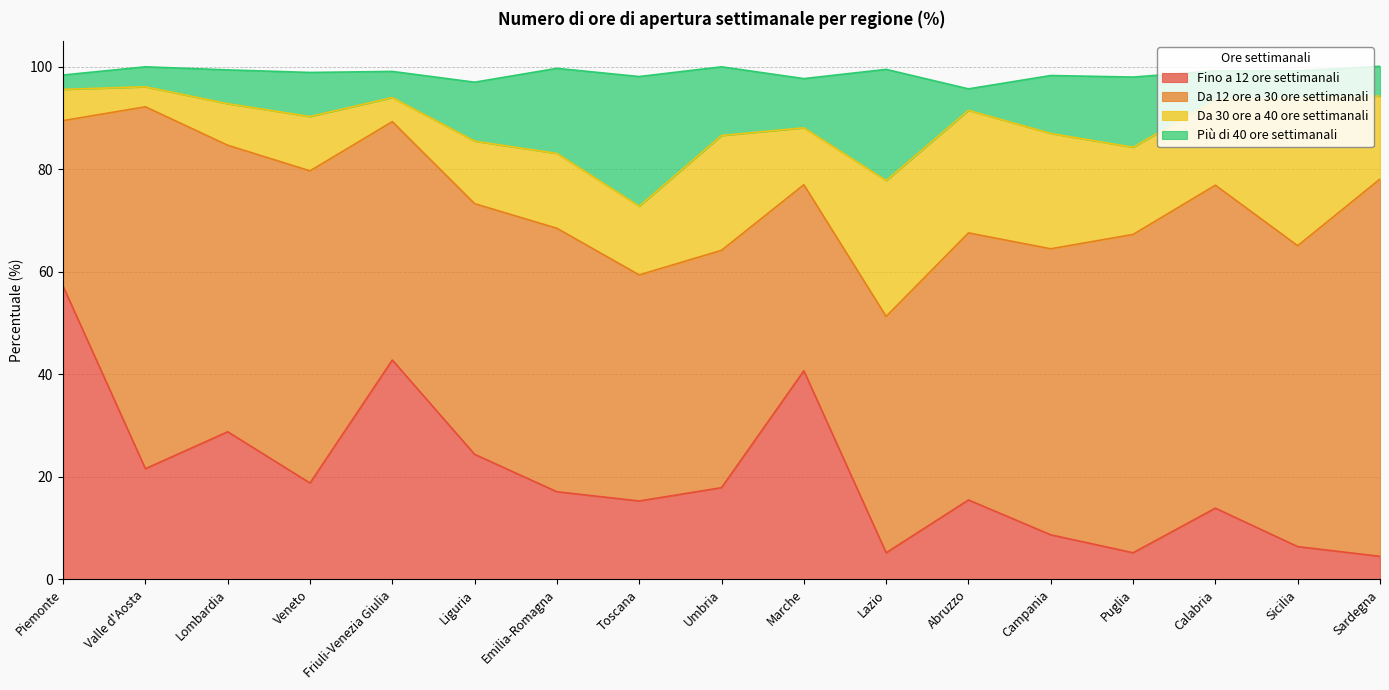

At which label does Fino a 12 ore settimanali reach its peak?

Piemonte